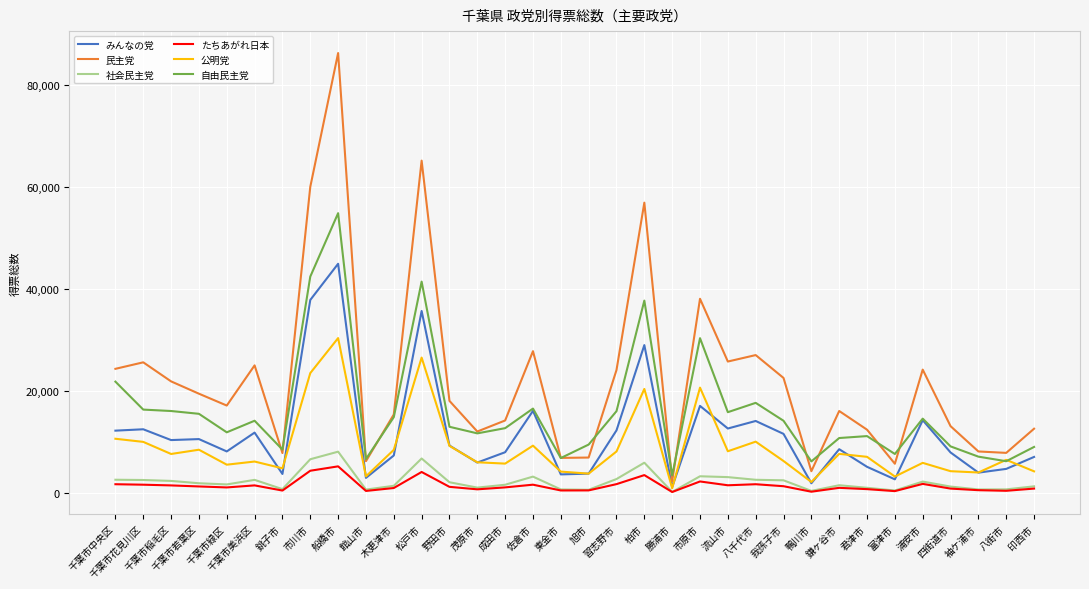

What is the difference between the highest and lowest values at 市川市?

55678.6